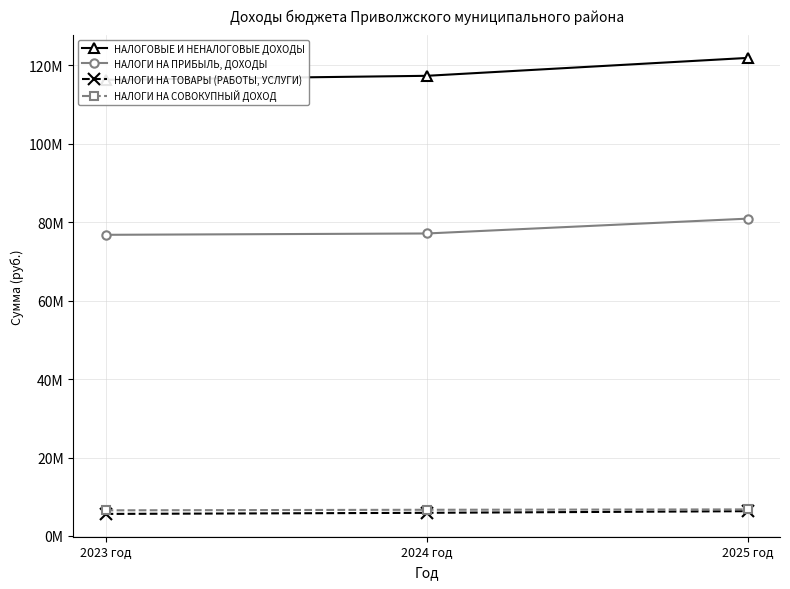

What is the difference between the НАЛОГОВЫЕ И НЕНАЛОГОВЫЕ ДОХОДЫ values at 2024 год and 2023 год?

1021120